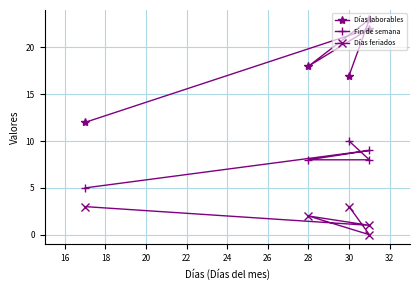

Is the value of Fin de semana at 20 greater than the value of Días feriados at 22?

Yes